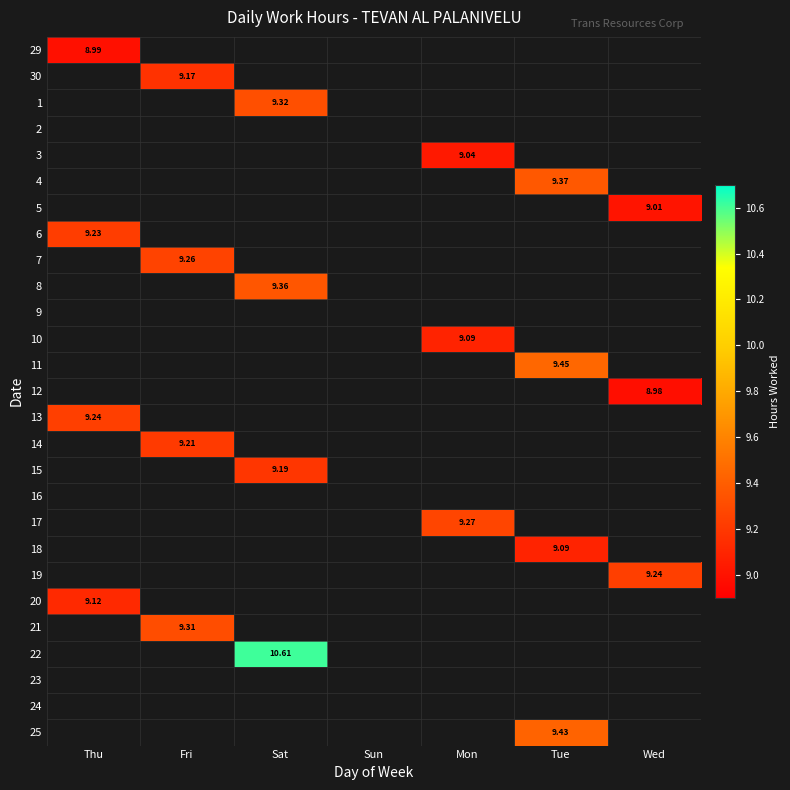

At which category does the chart reach its peak across all series?

Sat